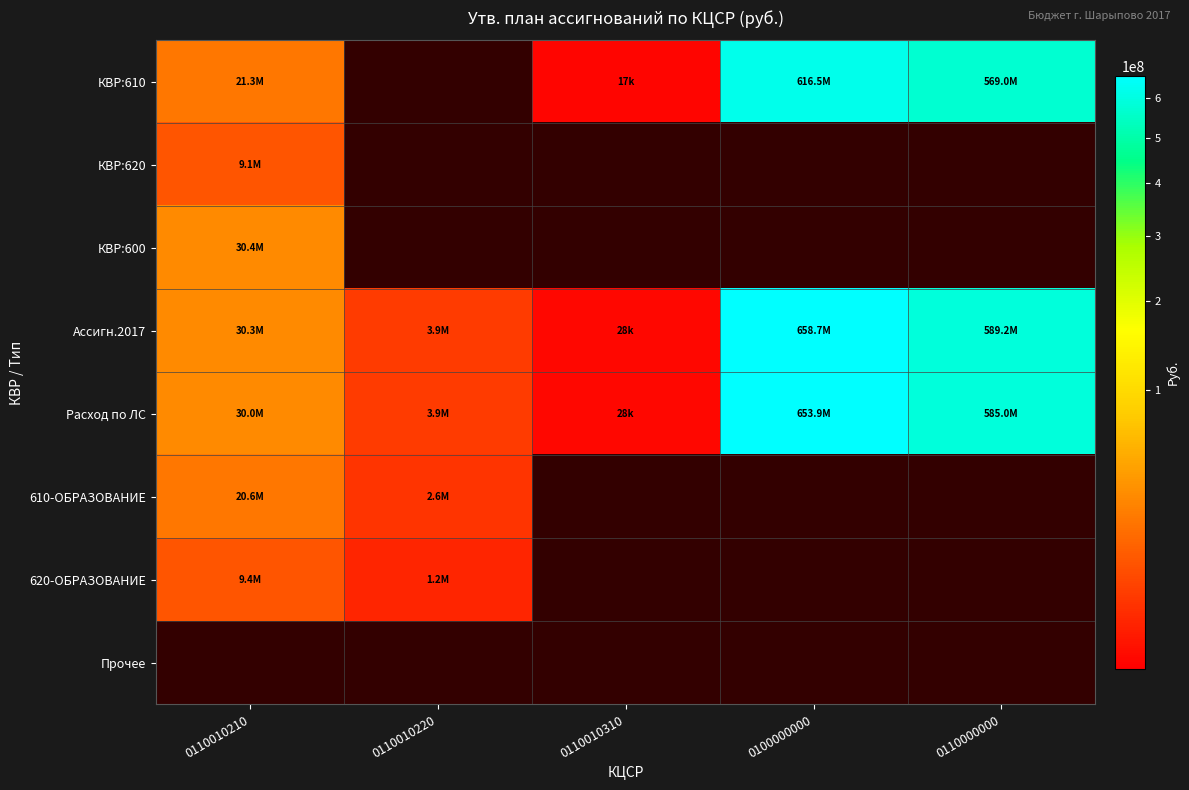

Which series has the largest total across all categories?

Ассигн.2017